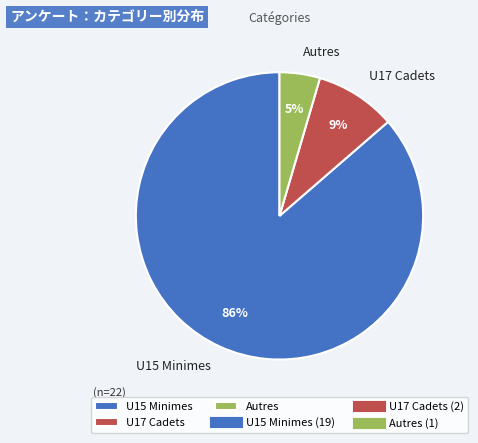

To the nearest percent, what is the combined percentage of U15 Minimes and Autres?

91%